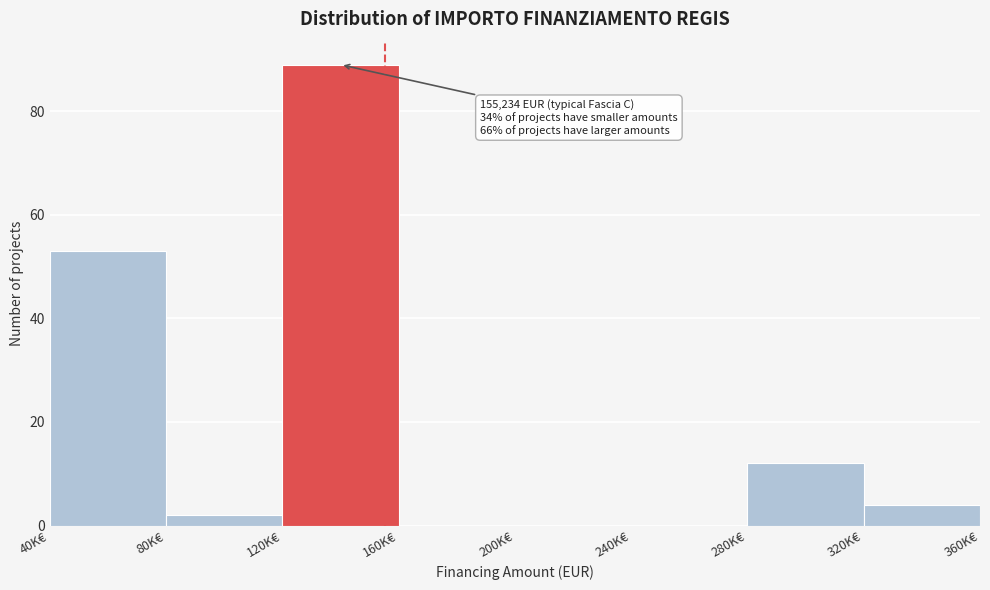

Reading left to right, what are all the values shown in this chart?

40K€=53	80K€=2	120K€=89	160K€=0	200K€=0	240K€=0	280K€=12	320K€=4